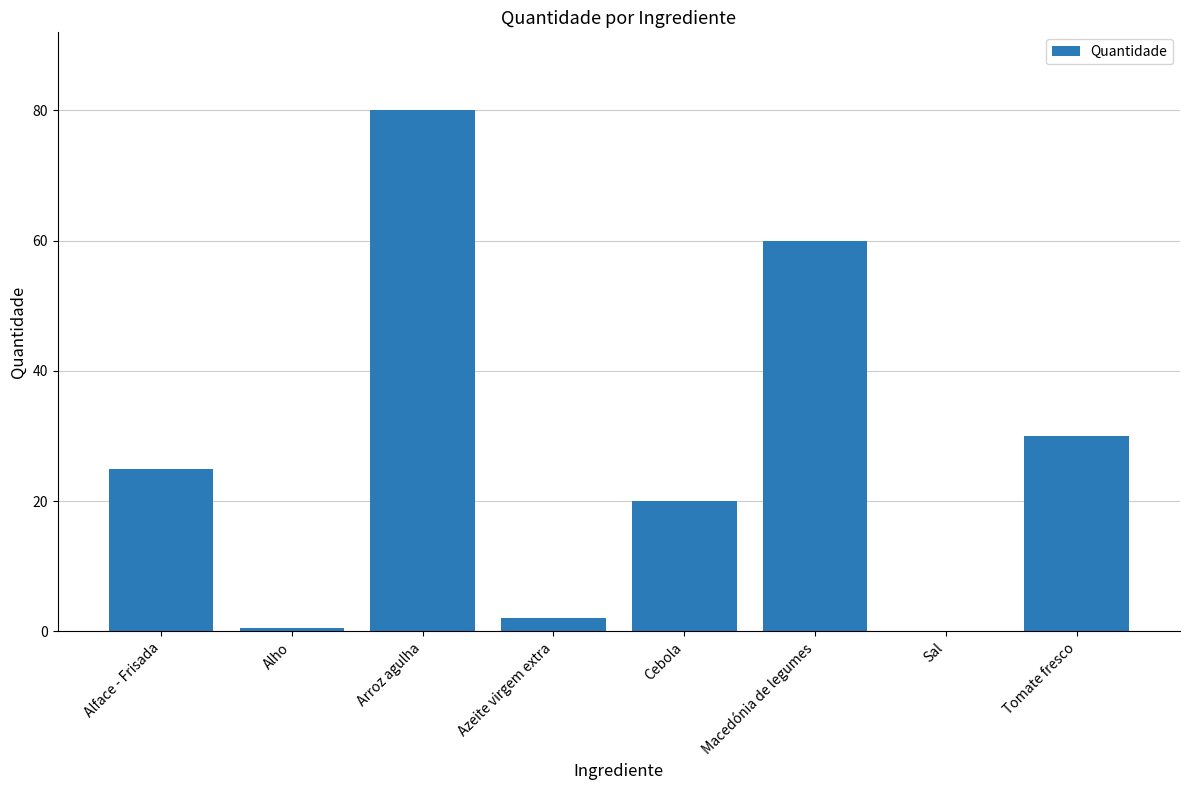

What is the sum of all values?

217.6